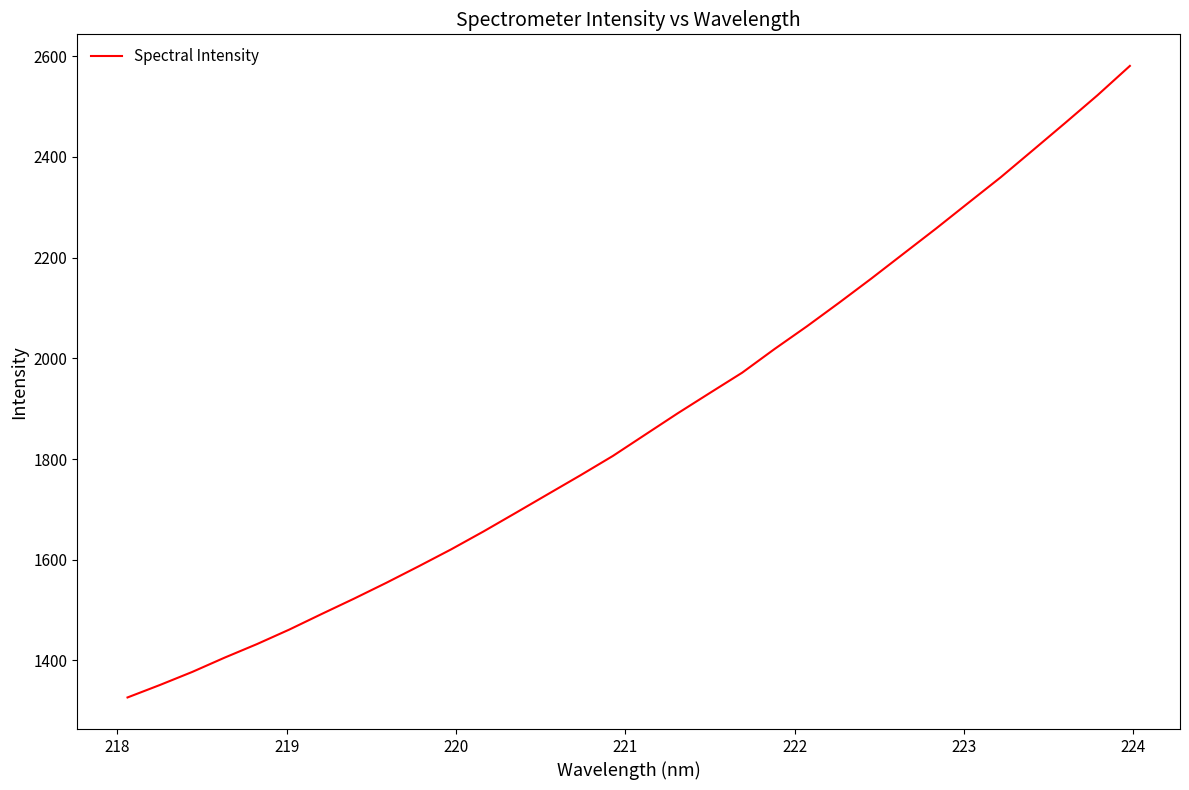

What is the greatest value displayed?

2580.6